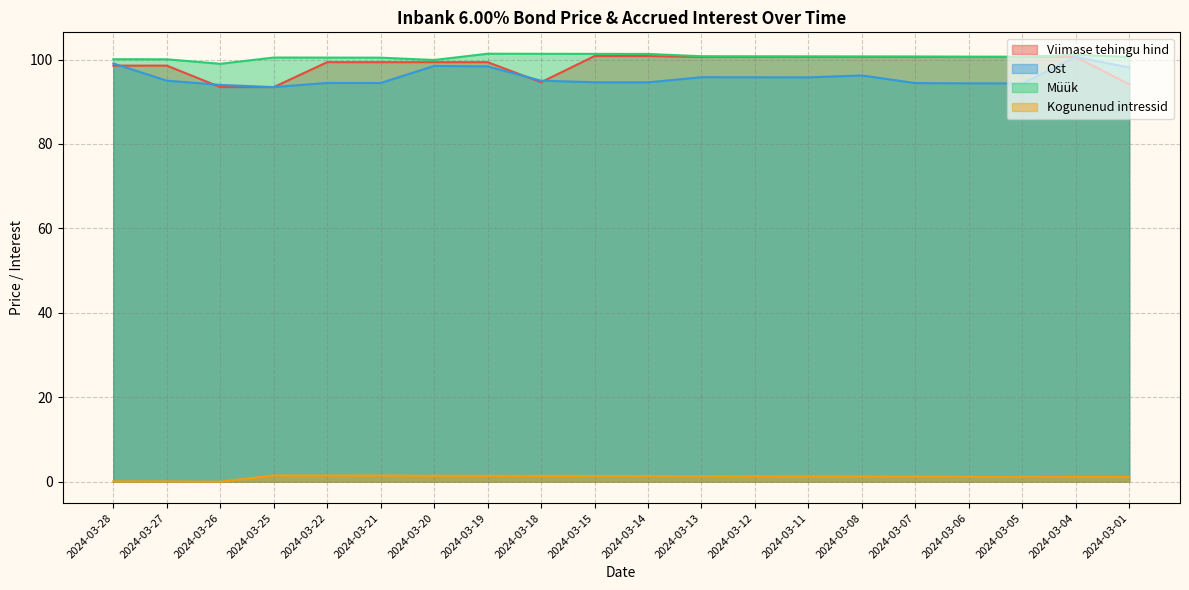

What is the sum of the Kogunenud intressid values at 2024-03-18 and 2024-03-11?

2.6